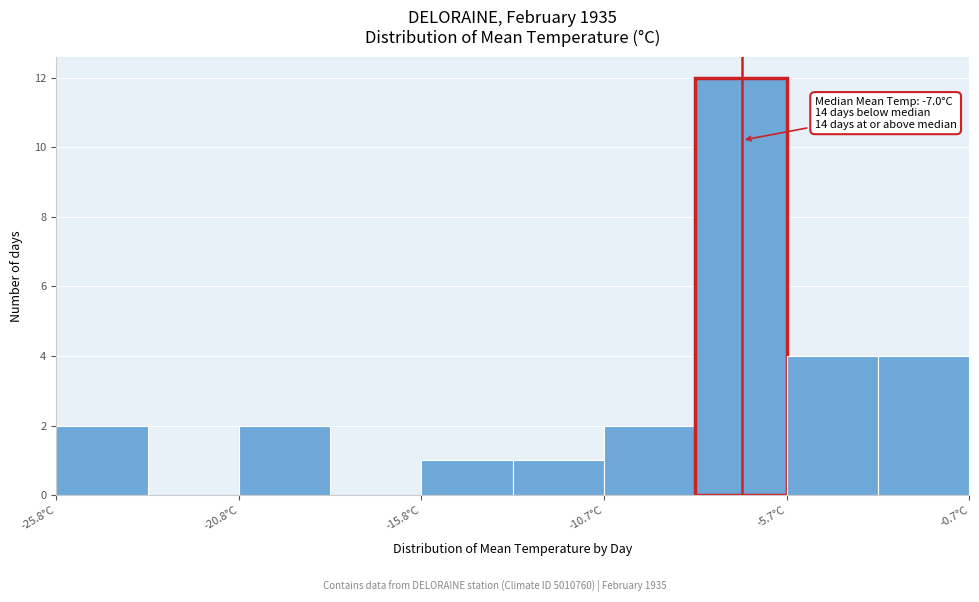

Read against the x-axis, roughly where is the centre of the tallest bar?

-7